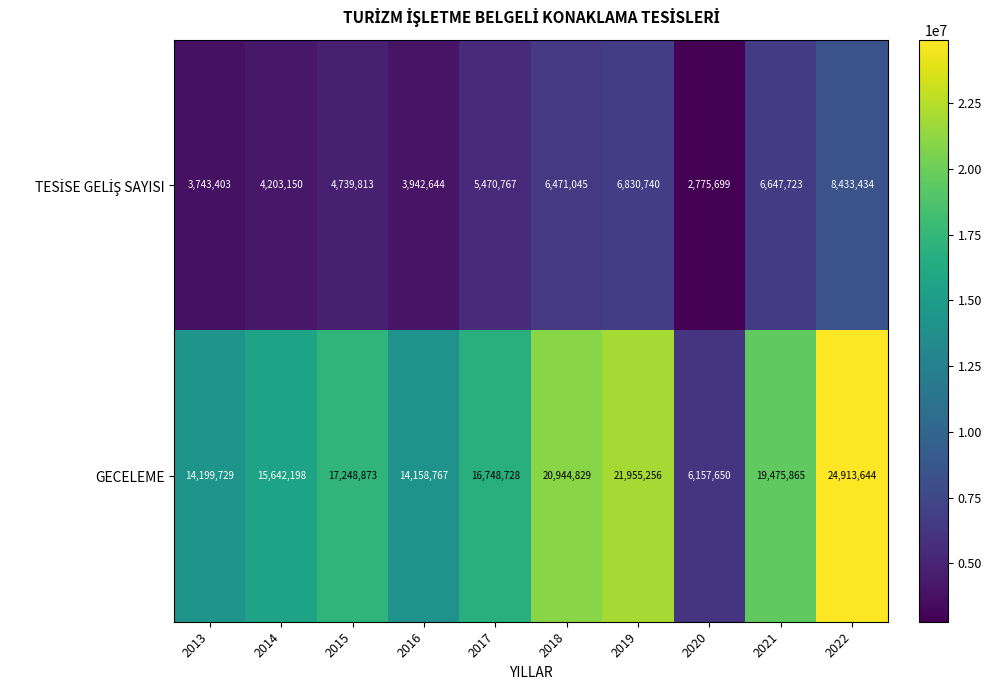

What is the difference between the second highest and minimum values in the GECELEME series?

15797606